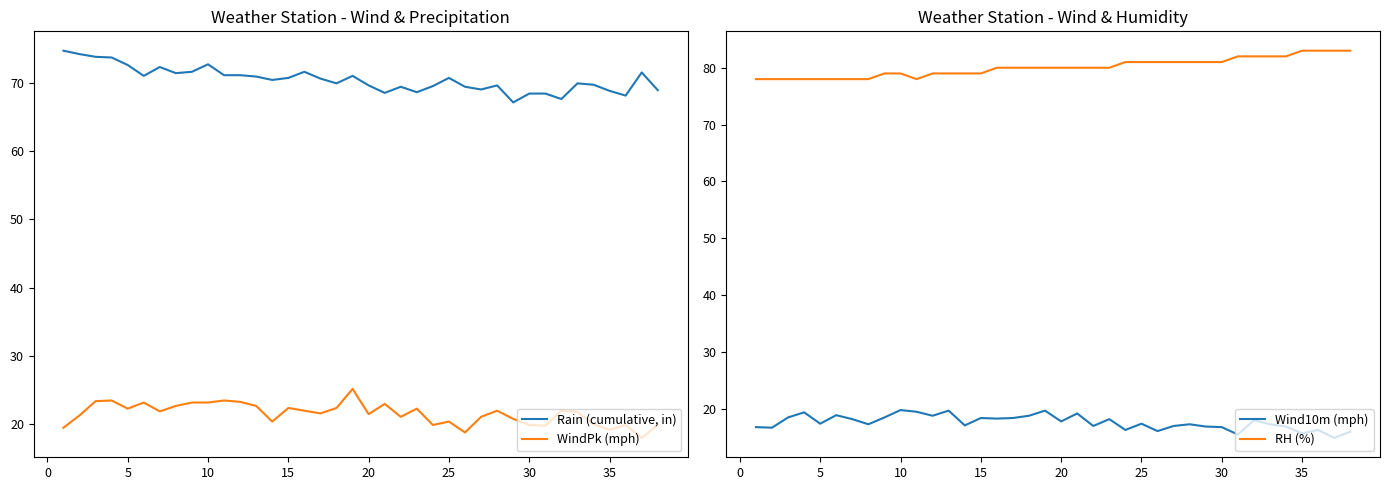

Reading right to left, extract all data points from this chart.

Rain (cumulative, in): 69.0	71.6	68.2	68.9	69.8	70.0	67.7	68.5	68.5	67.2	69.7	69.1	69.5	70.8	69.6	68.7	69.5	68.6	69.7	71.1	70.0	70.7	71.7	70.8	70.5	71.0	71.2	71.2	72.8	71.7	71.5	72.4	71.1	72.7	73.8	73.9	74.3	74.8
WindPk (mph): 19.8	17.9	19.8	19.1	19.9	21.7	21.9	19.7	19.8	20.7	21.9	21.0	18.7	20.3	19.8	22.2	21.0	22.9	21.4	25.1	22.3	21.5	21.9	22.3	20.3	22.6	23.2	23.4	23.1	23.1	22.6	21.8	23.1	22.2	23.4	23.3	21.2	19.4
Wind10m (mph): 16.0	14.9	16.3	15.7	16.9	17.3	18.0	15.5	16.8	16.9	17.3	17.0	16.1	17.4	16.3	18.2	17.0	19.2	17.8	19.7	18.8	18.4	18.3	18.4	17.1	19.7	18.8	19.5	19.8	18.5	17.3	18.2	18.9	17.4	19.4	18.5	16.7	16.8
RH (%): 83.0	83.0	83.0	83.0	82.0	82.0	82.0	82.0	81.0	81.0	81.0	81.0	81.0	81.0	81.0	80.0	80.0	80.0	80.0	80.0	80.0	80.0	80.0	79.0	79.0	79.0	79.0	78.0	79.0	79.0	78.0	78.0	78.0	78.0	78.0	78.0	78.0	78.0